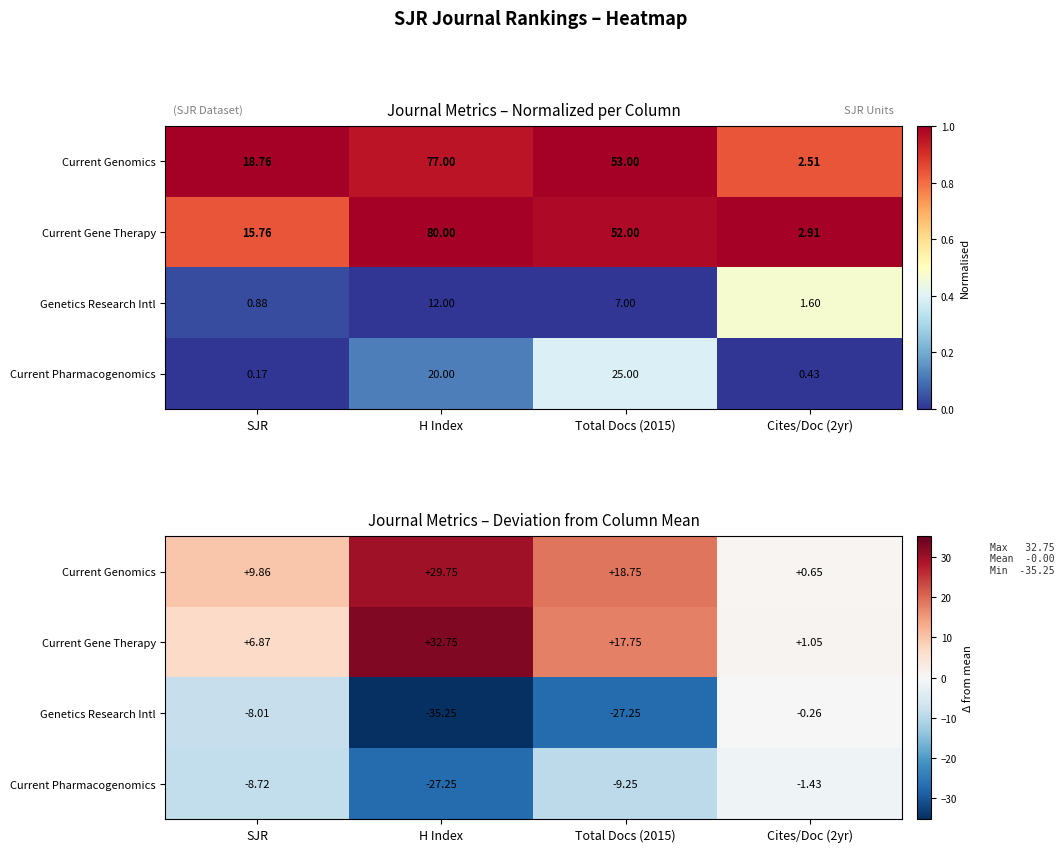

How many data points does each series have?

4